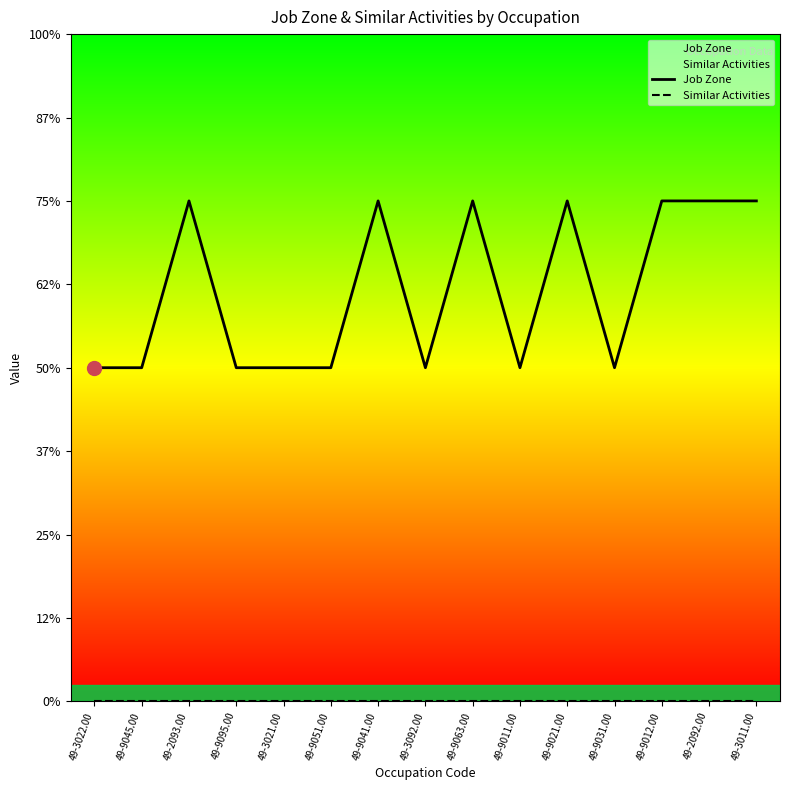

Reading left to right, transcribe all the data shown in this chart.

Job Zone: 49-3022.00=2	49-9045.00=2	49-2093.00=3	49-9095.00=2	49-3021.00=2	49-9051.00=2	49-9041.00=3	49-3092.00=2	49-9063.00=3	49-9011.00=2	49-9021.00=3	49-9031.00=2	49-9012.00=3	49-2092.00=3	49-3011.00=3
Similar Activities: 49-3022.00=0	49-9045.00=0	49-2093.00=0	49-9095.00=0	49-3021.00=0	49-9051.00=0	49-9041.00=0	49-3092.00=0	49-9063.00=0	49-9011.00=0	49-9021.00=0	49-9031.00=0	49-9012.00=0	49-2092.00=0	49-3011.00=0